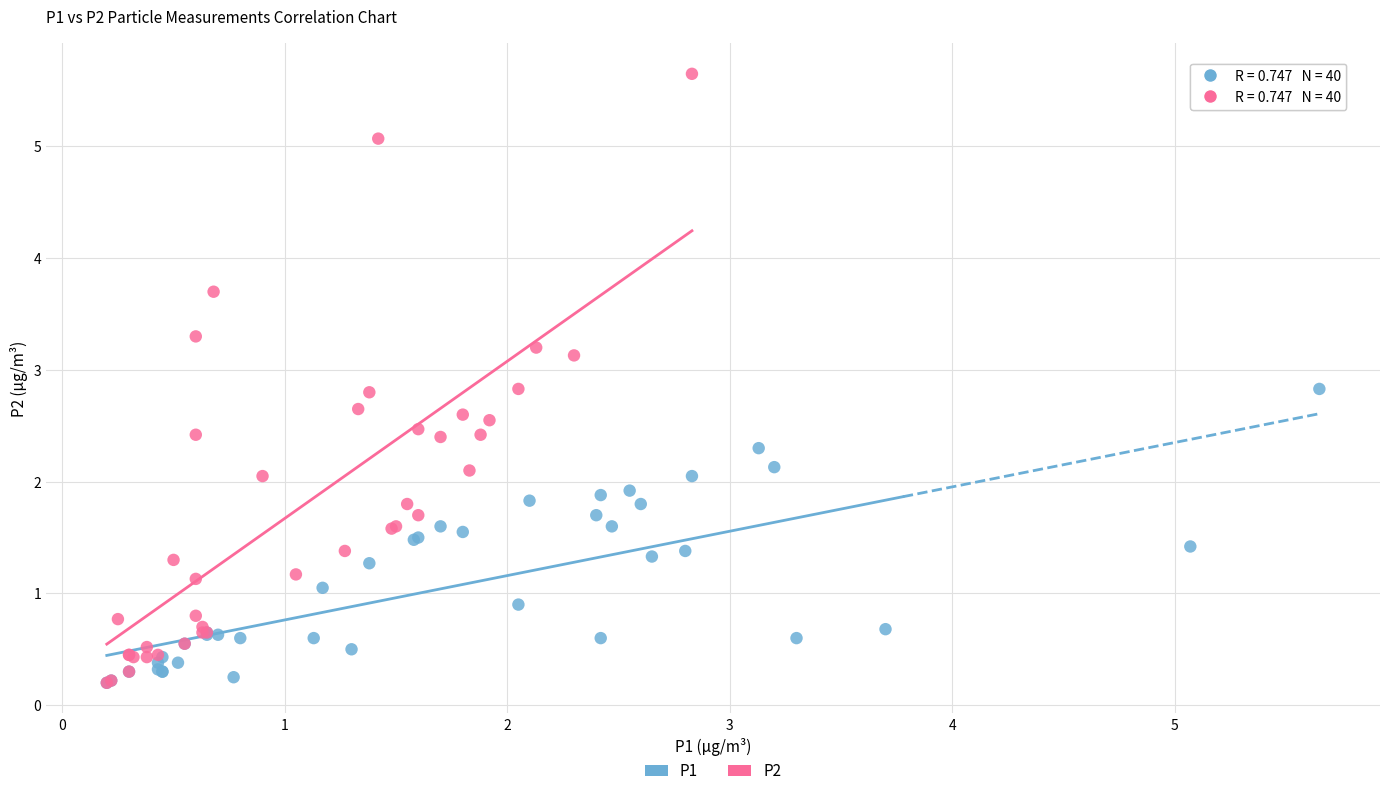

Which series reaches the maximum Y coordinate?

P2